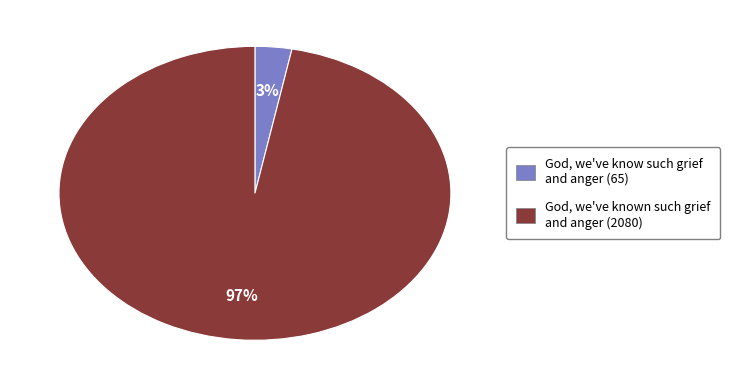

What is the smallest slice in the pie chart?

God, we've know such grief and anger